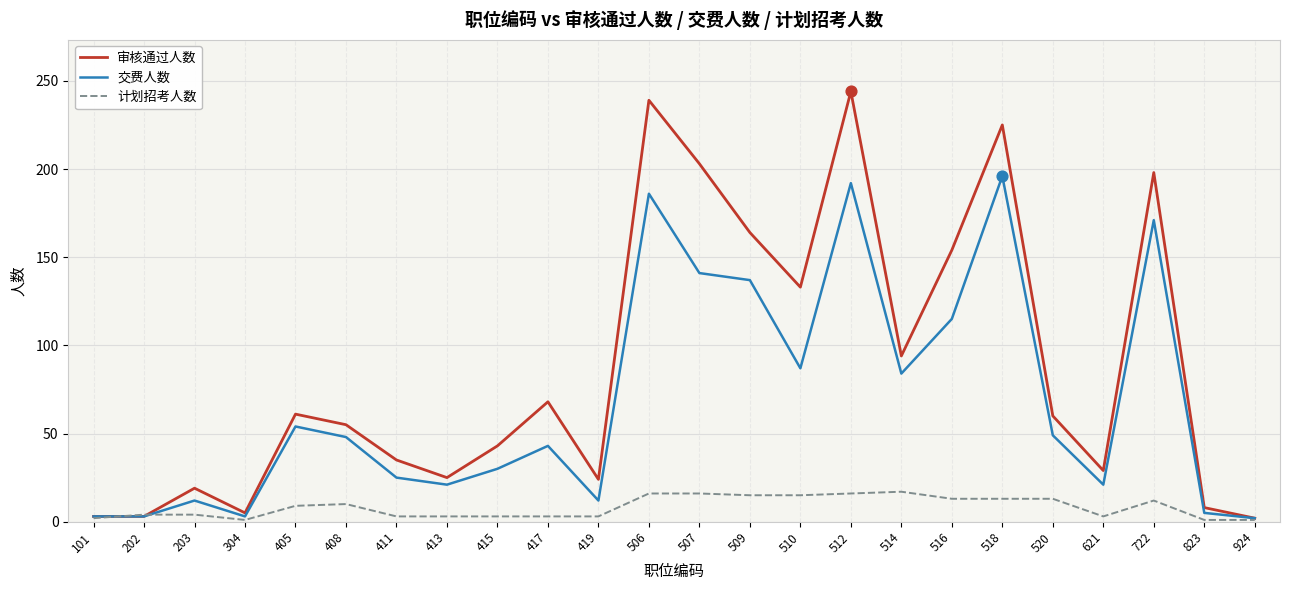

What is the total value across all series at 518?

434